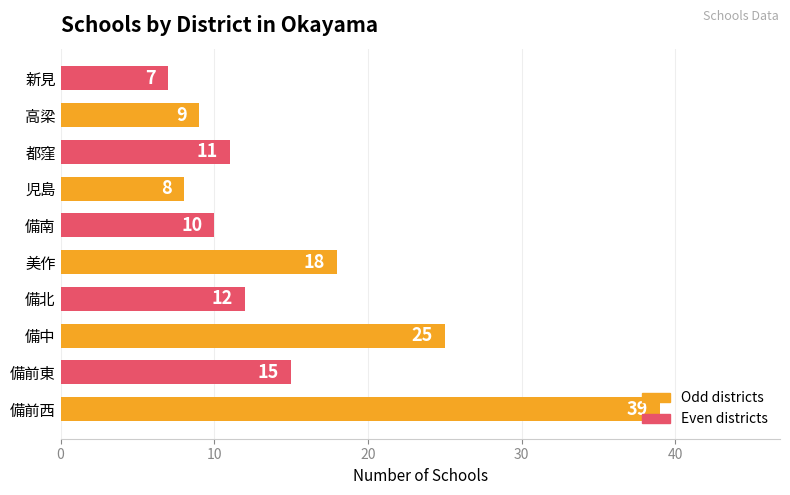

The value at 児島 is 8. True or false?

True